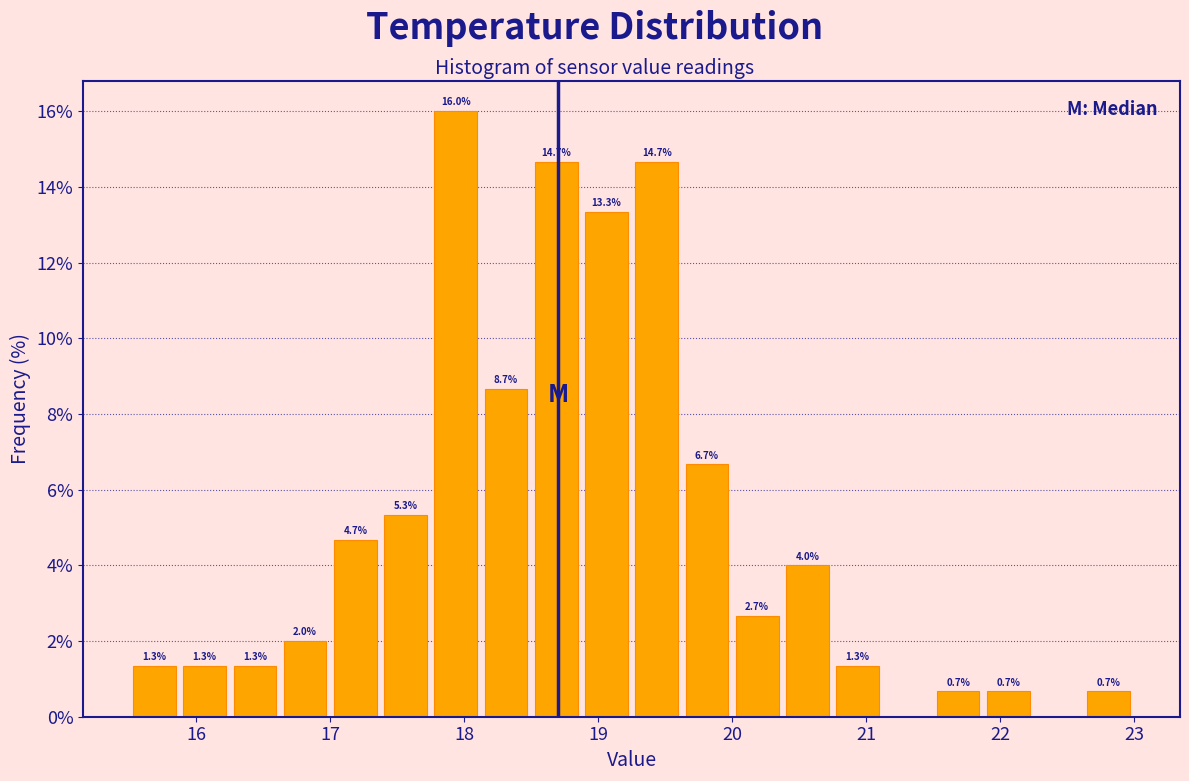

Around what value on the x-axis is the tallest bar? Give the approximate position of its centre, as read against the axis.

17.9